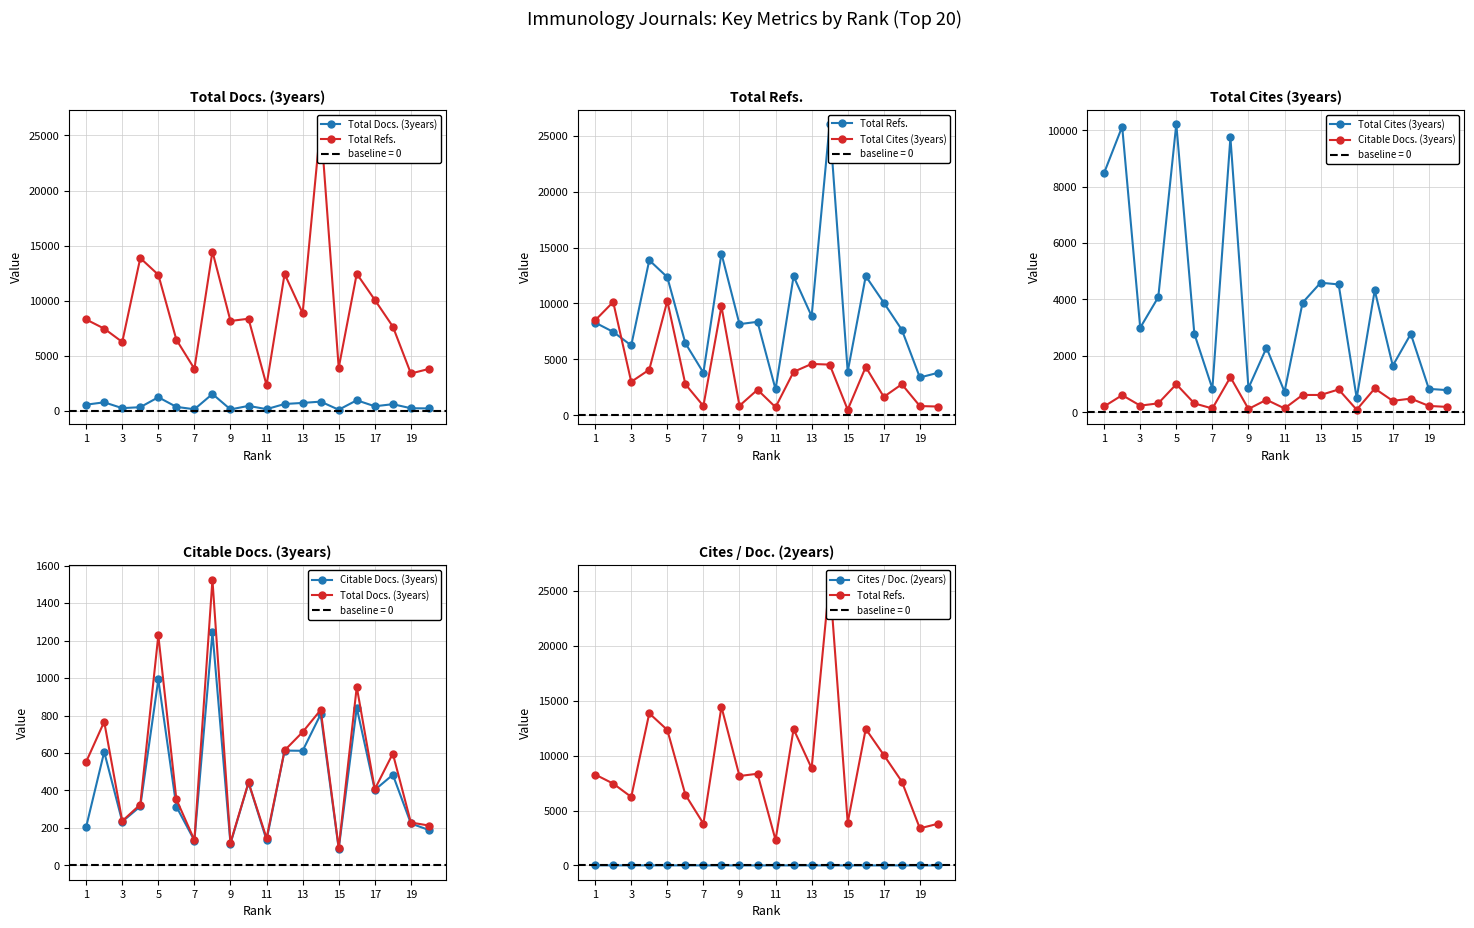

At how many categories does at least one series exceed 23435?

1